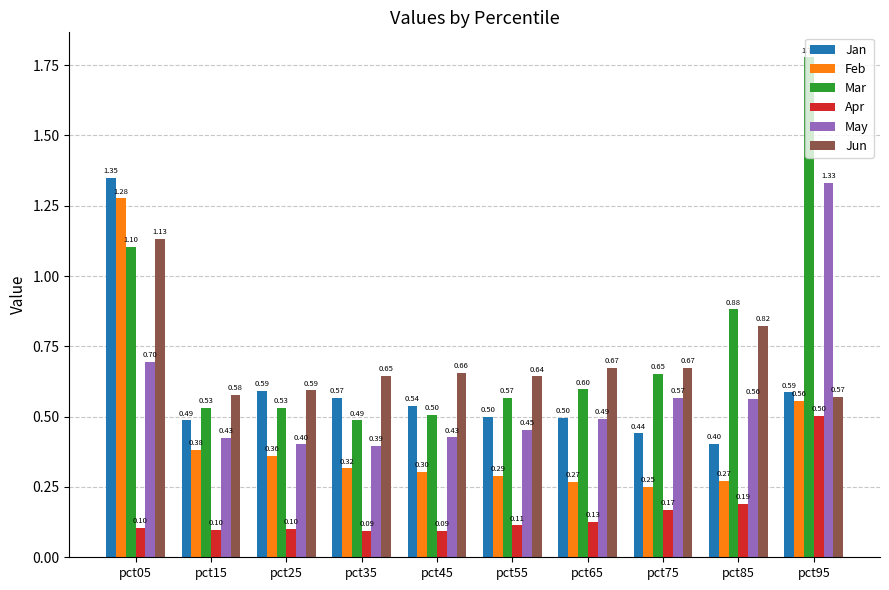

What are all the series names shown in the legend?

Jan, Feb, Mar, Apr, May, Jun